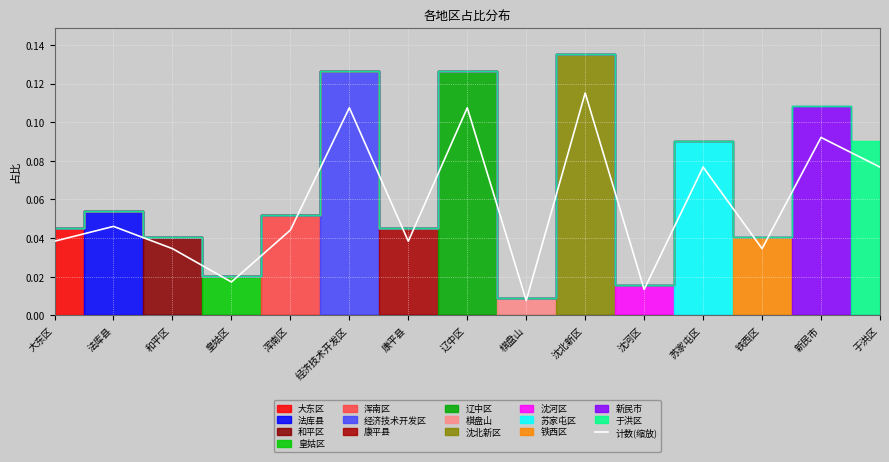

Between 法库县 and 大东区, which is larger?

法库县